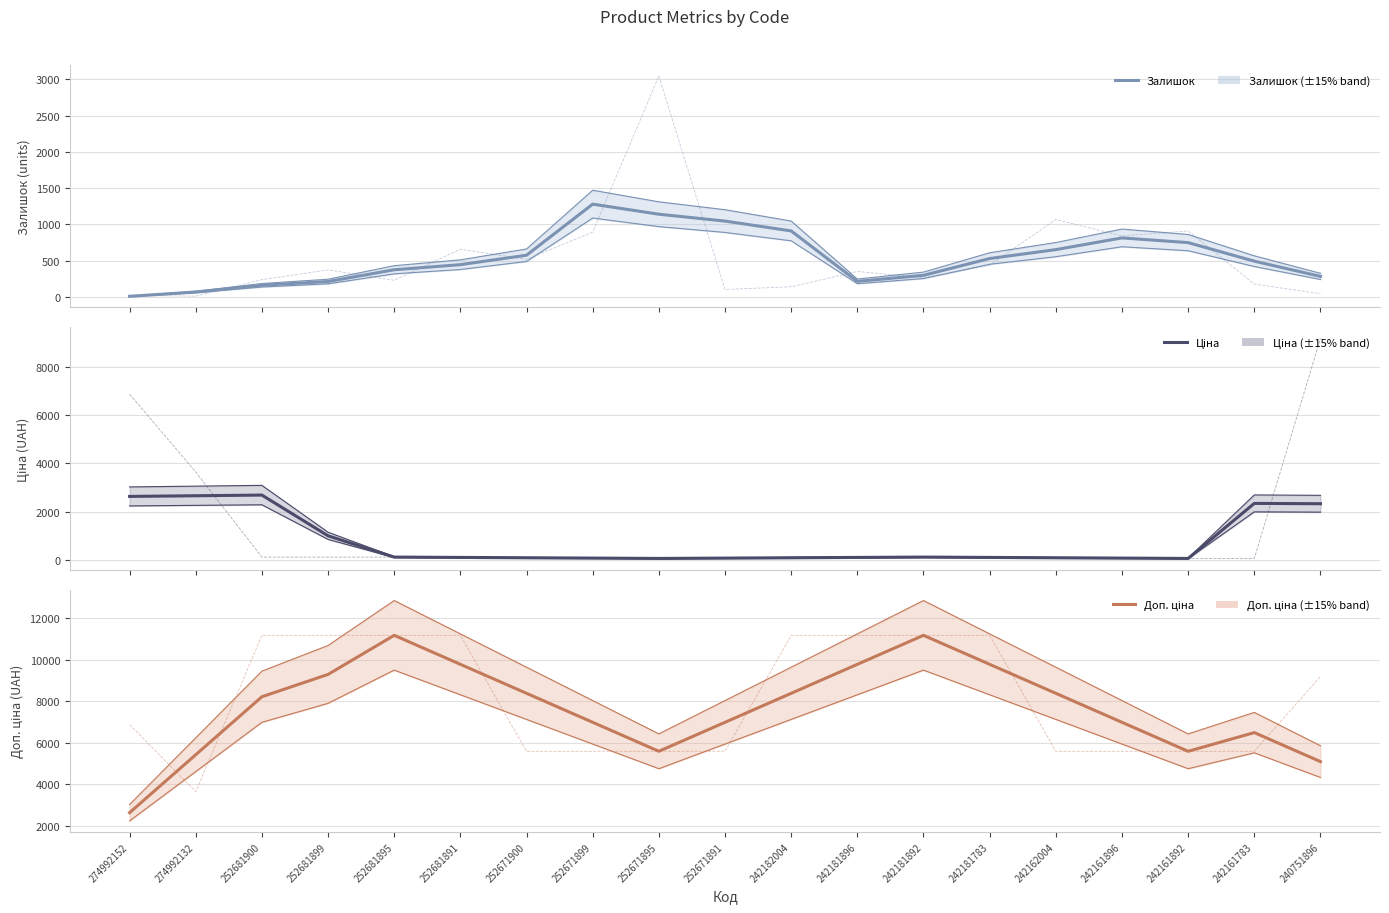

At which category is the sum across all series the highest?

240751896